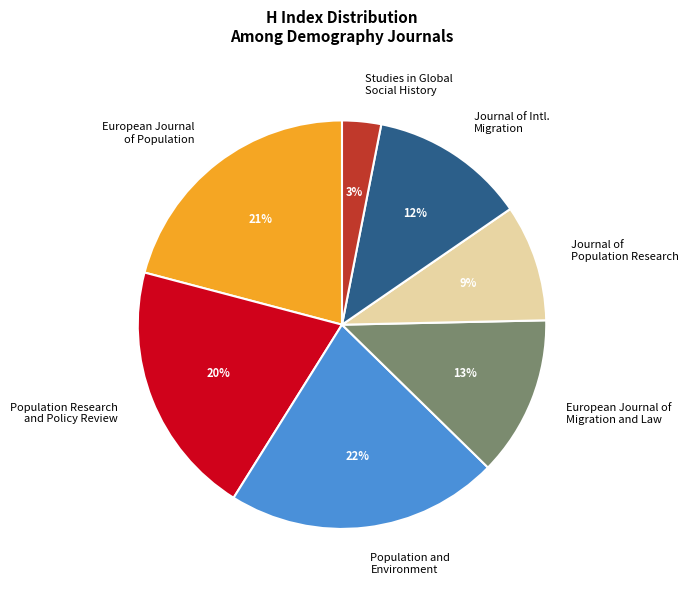

To the nearest percent, what portion does European Journal of Population represent?

21%